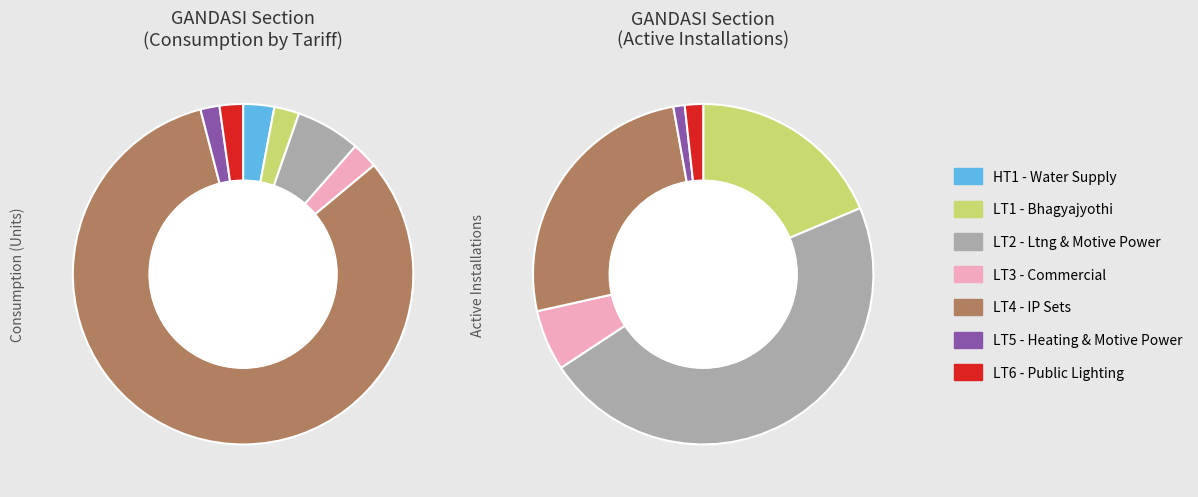

True or false: LT6 accounts for 2% of the total.

True